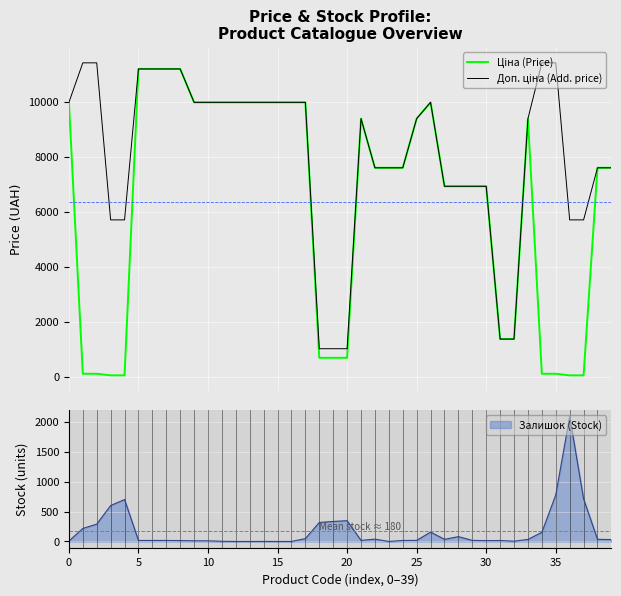

Is the value of Доп. ціна (Add. price) at 32 greater than the value of Ціна (Price) at 36?

Yes